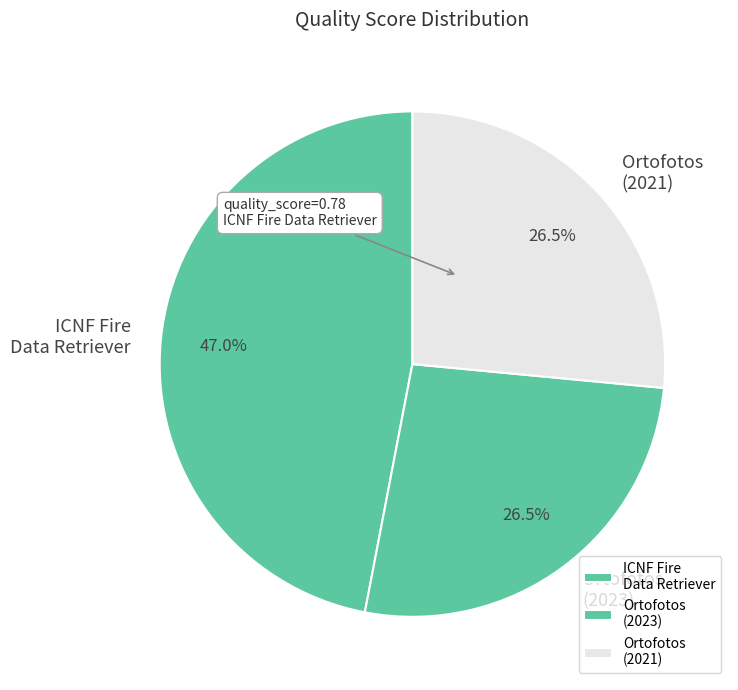

Which slice is the largest?

ICNF Fire Data Retriever